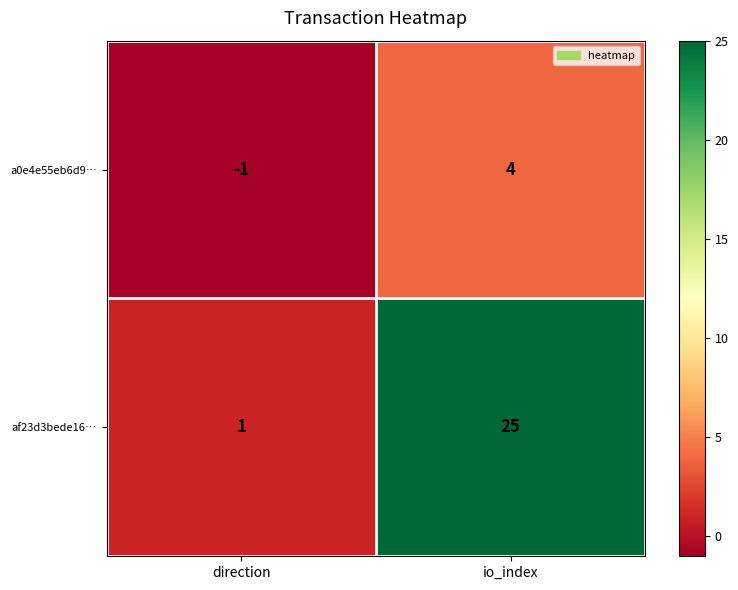

At which category is the sum across all series the highest?

io_index